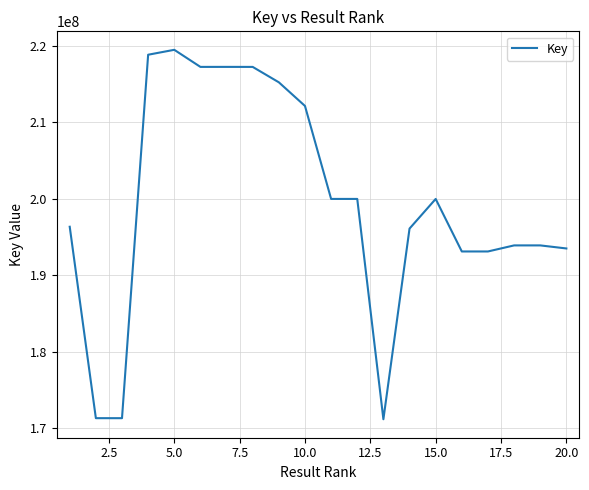

What is the smallest value displayed?

171140921